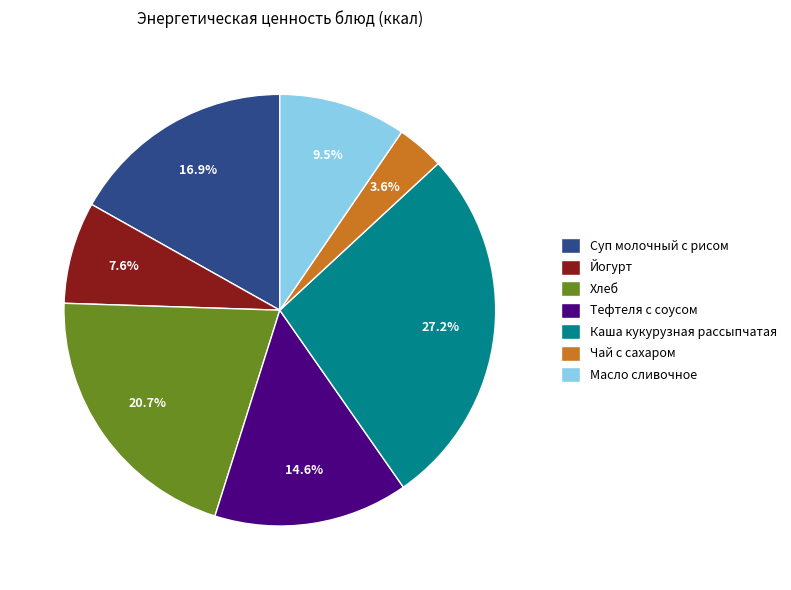

How many segments does this pie chart have?

7